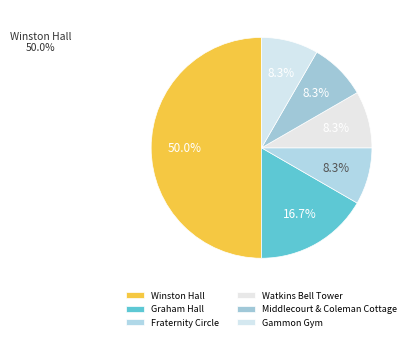

The Graham Hall slice represents 25% of the pie. True or false?

False